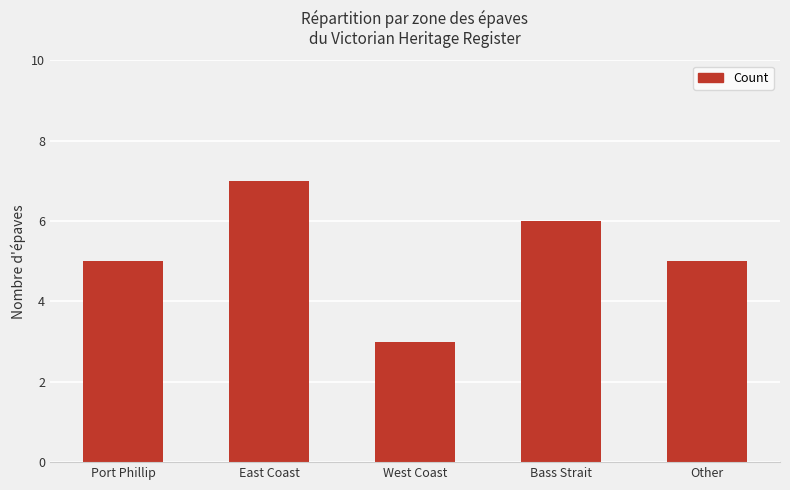

Between West Coast and East Coast, which is larger?

East Coast